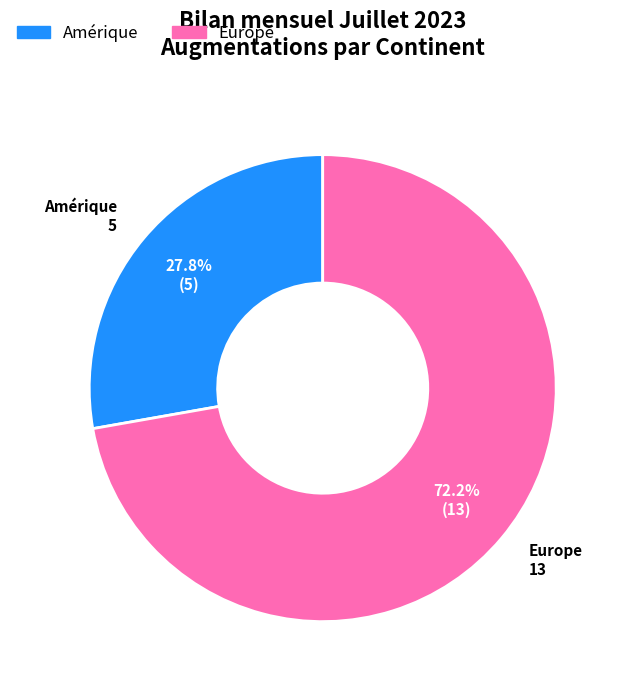

Is there any slice that represents more than half of the pie?

Yes